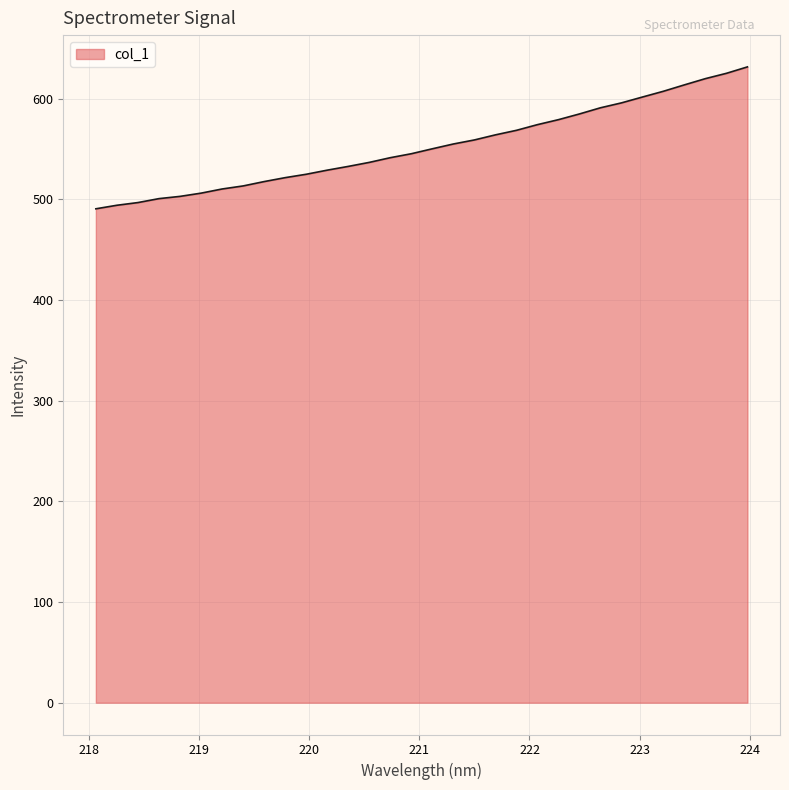

What is the difference between the maximum and minimum values?

140.9